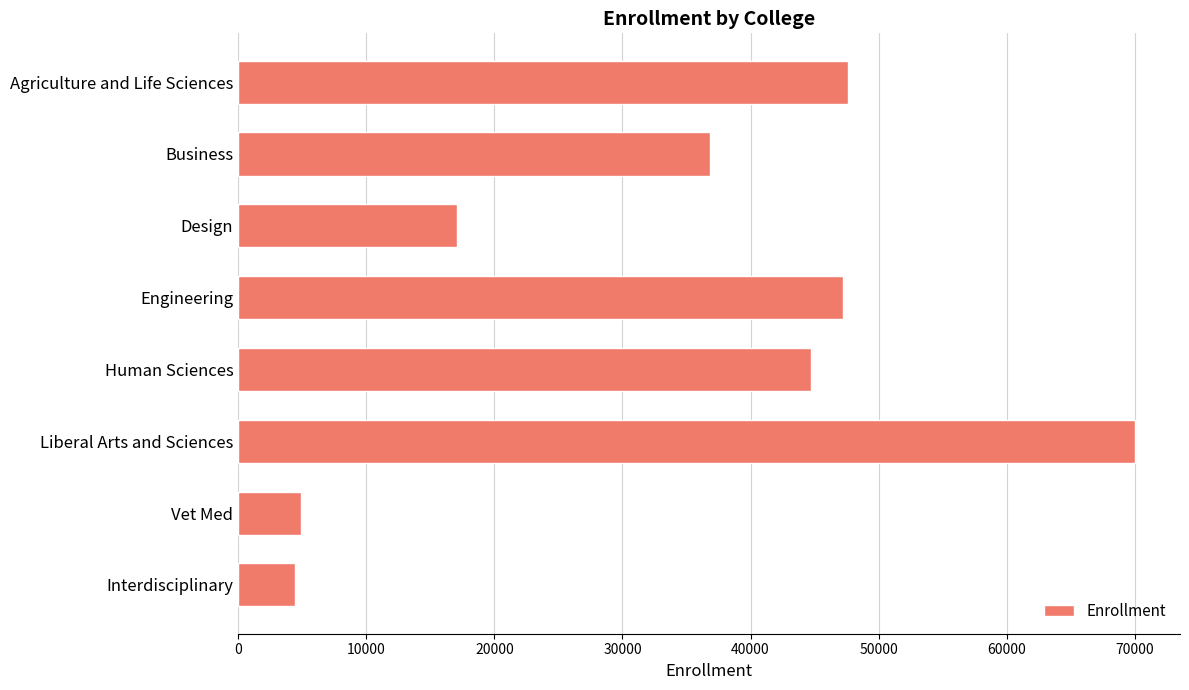

Reading top to bottom, transcribe all the data shown in this chart.

Agriculture and Life Sciences=47582	Business=36832	Design=17083	Engineering=47193	Human Sciences=44705	Liberal Arts and Sciences=70028	Vet Med=4930	Interdisciplinary=4400